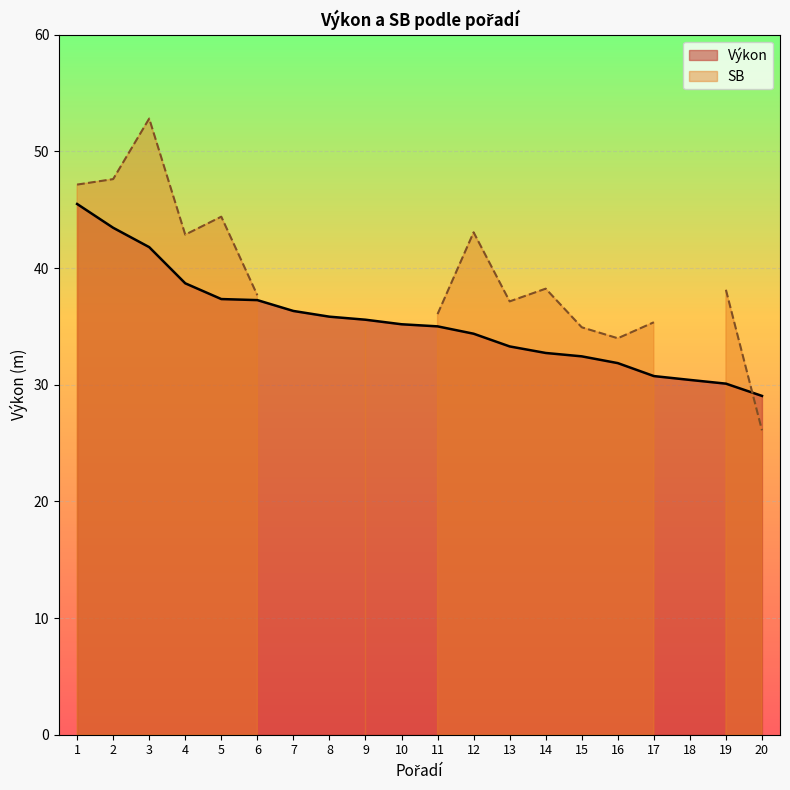

What is the ratio of the value at 4 to the value at 8?

1.1